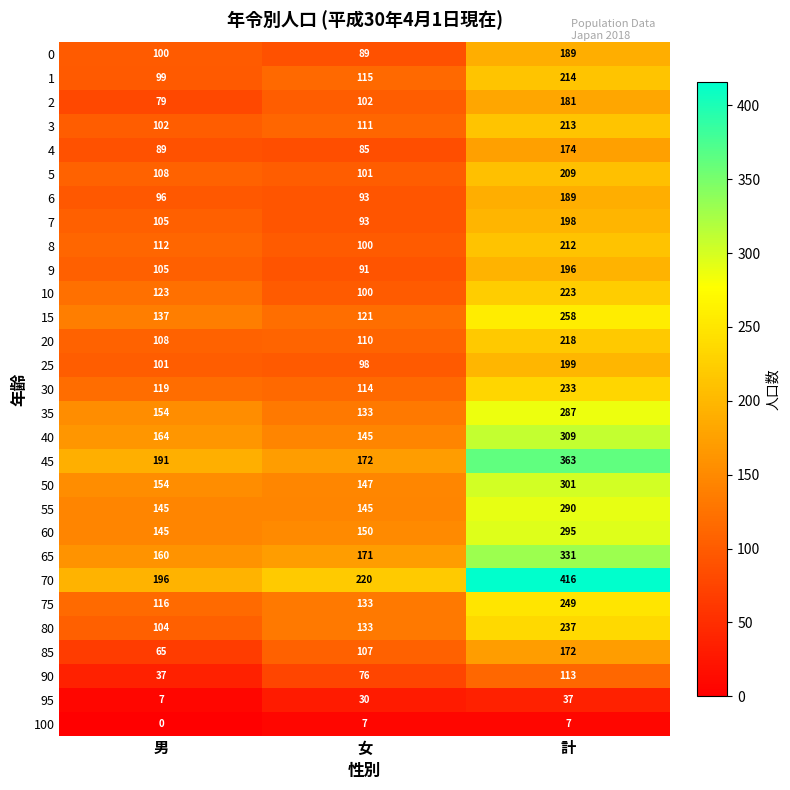

What is the sum of all 9 values?

392